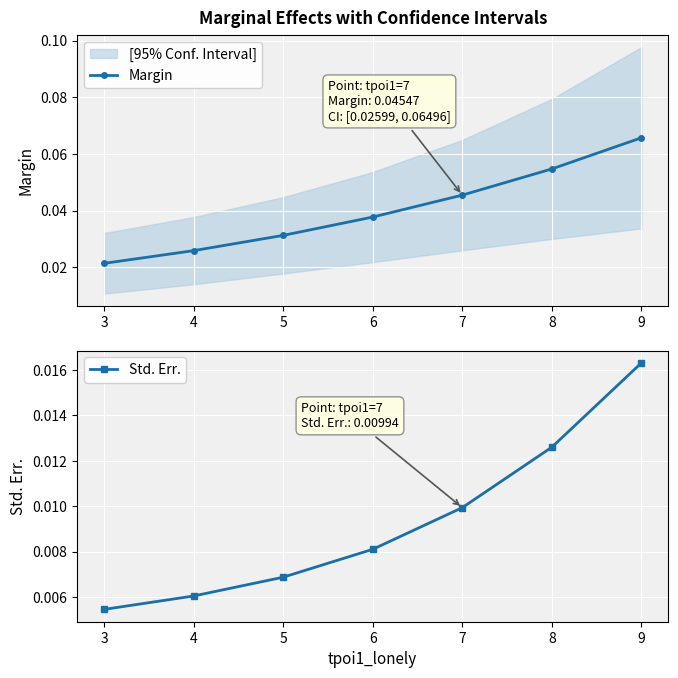

Which series has the widest spread of values?

Margin